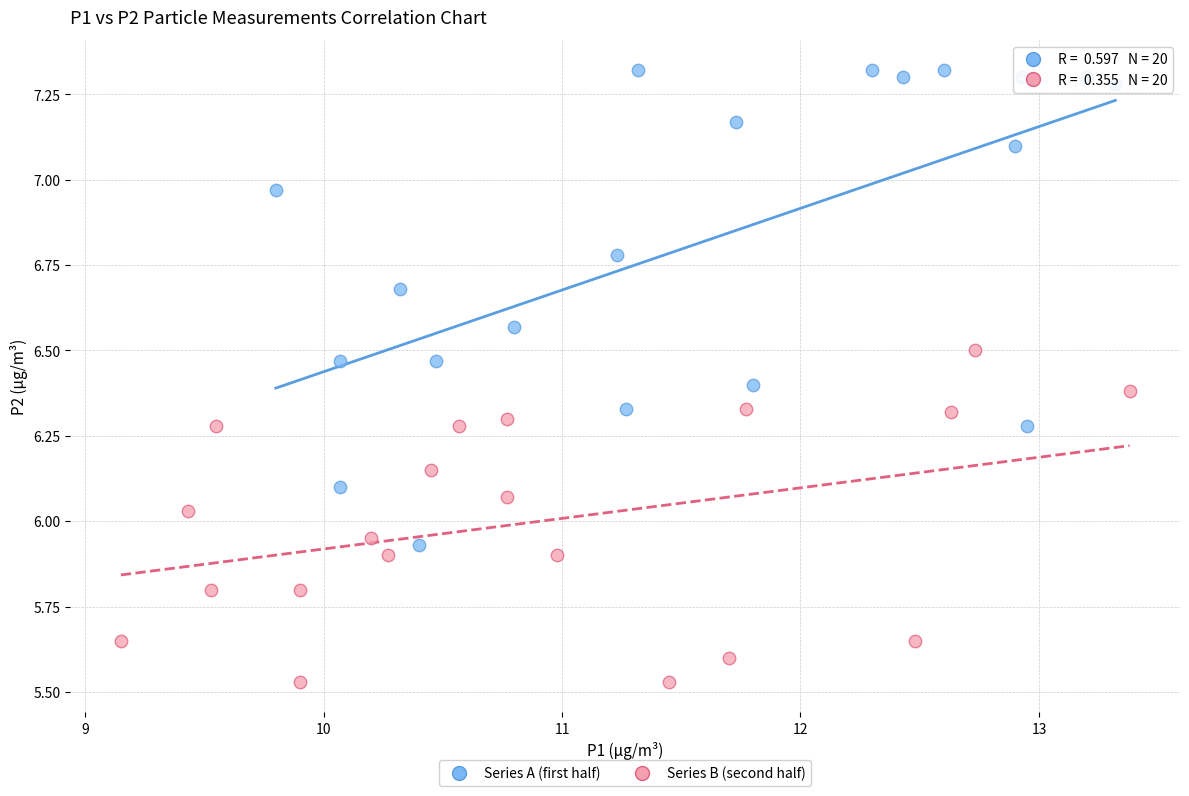

Which series has the largest Y range (max minus min)?

Series A (first half)